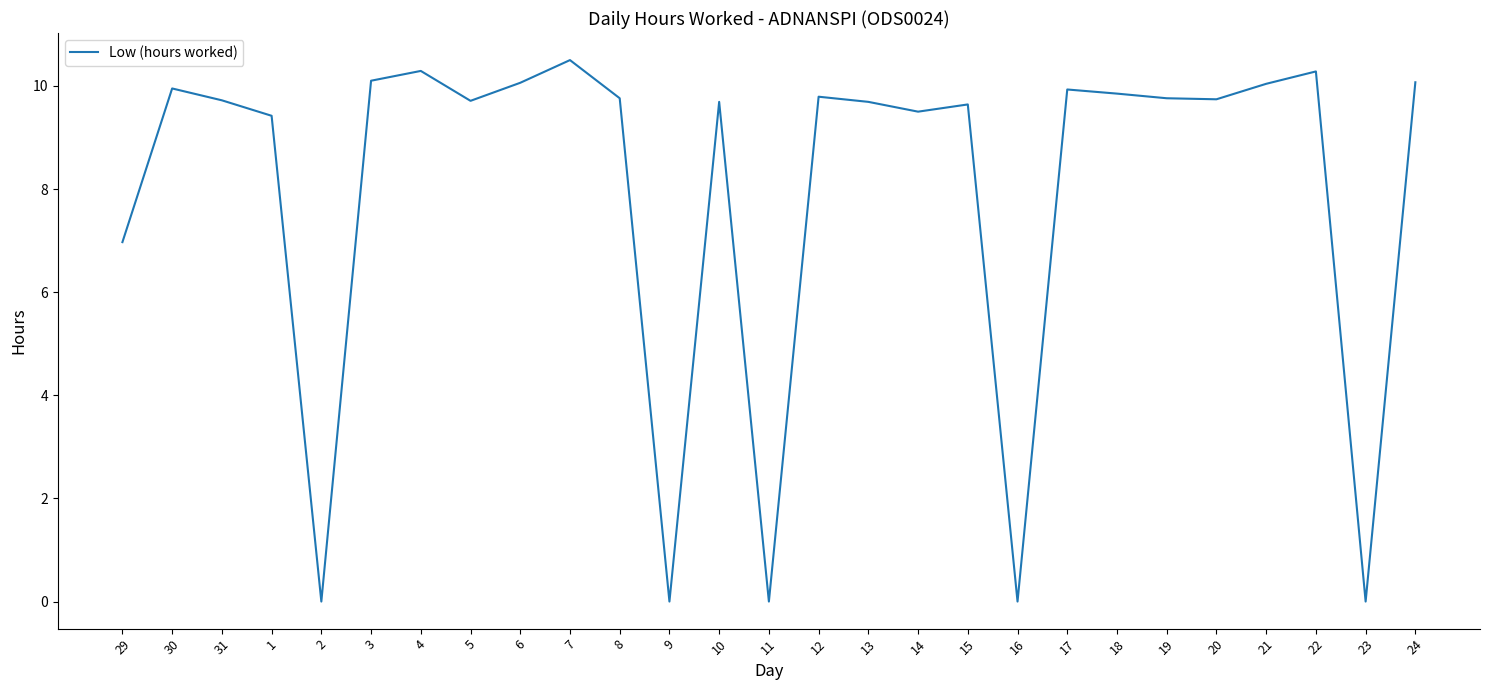

Approximately how many times larger is the value at 10 compared to 19?

1.0